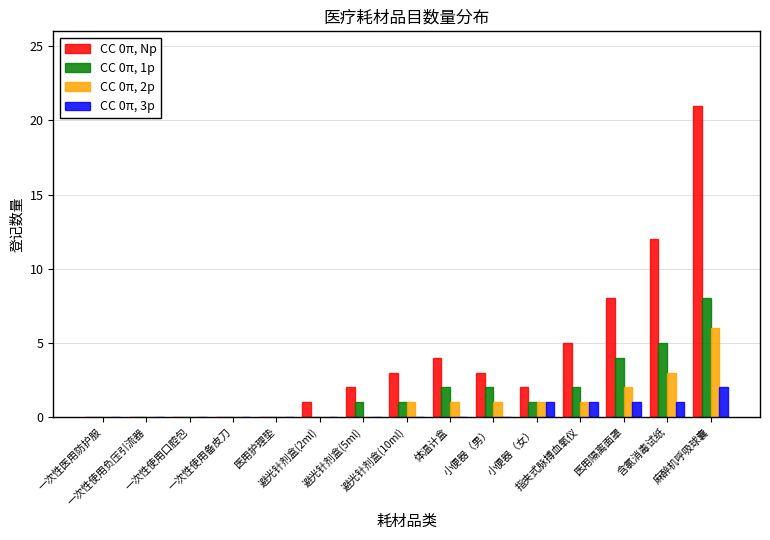

Which series has the largest total across all categories?

CC 0π, Np